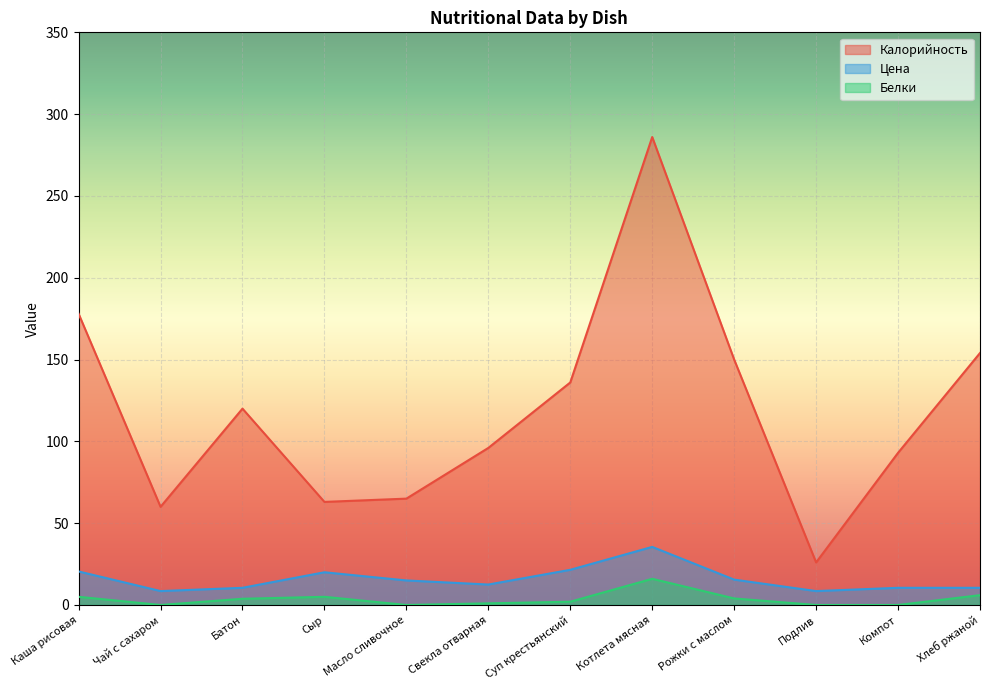

What is the label of the 10th point from the left?

Подлив